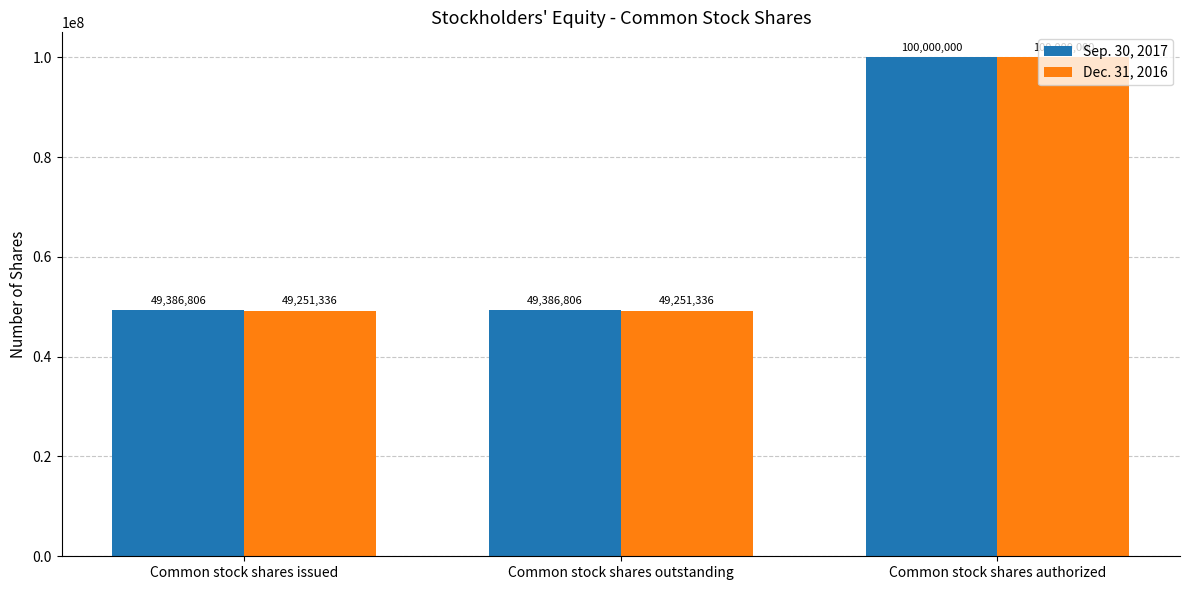

What is the total value across all series at Common stock shares outstanding?

98638142